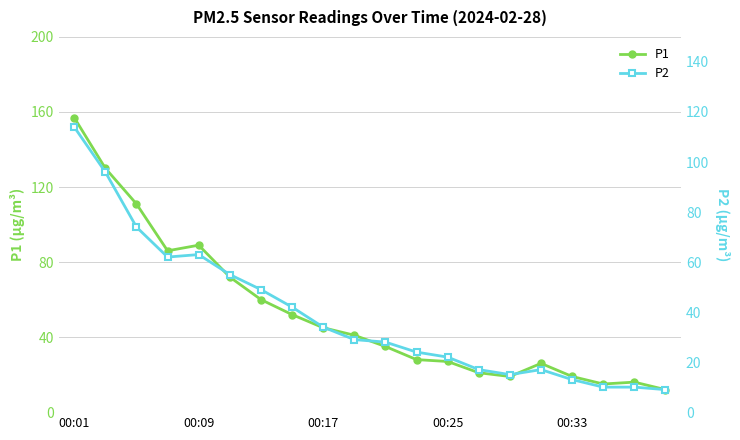

At which category is the sum across all series the highest?

00:01